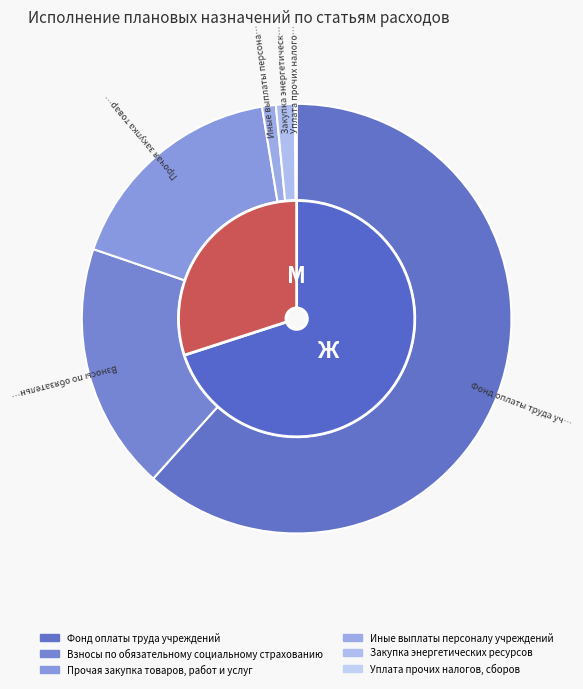

True or false: Иные выплаты персоналу учреждений accounts for 1% of the total.

True